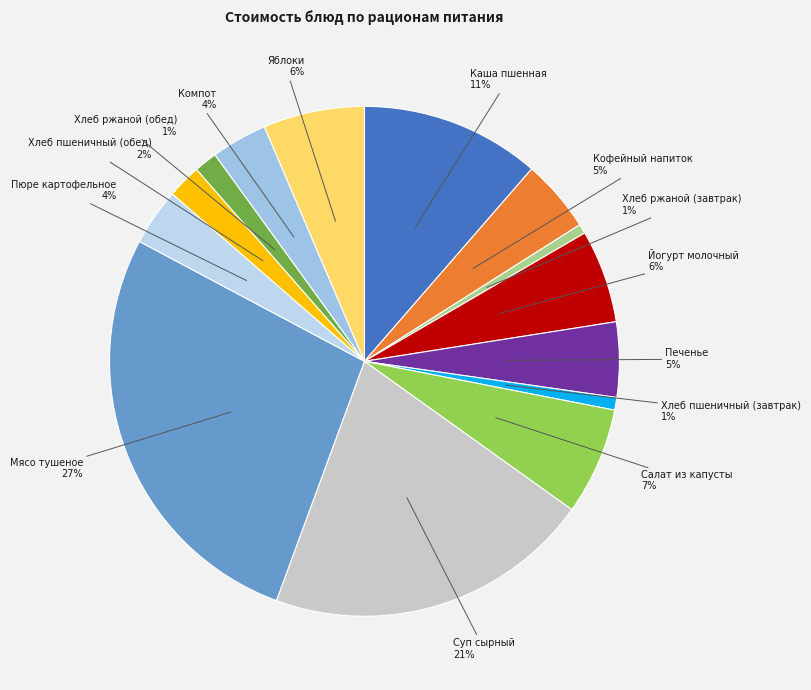

To the nearest percent, what percentage of the pie is Салат из капусты?

7%